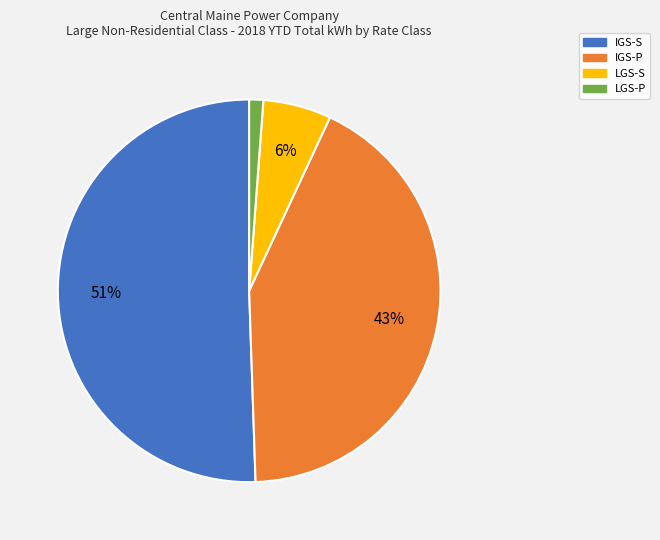

Rank the categories by value from highest to lowest.

IGS-S, IGS-P, LGS-S, LGS-P